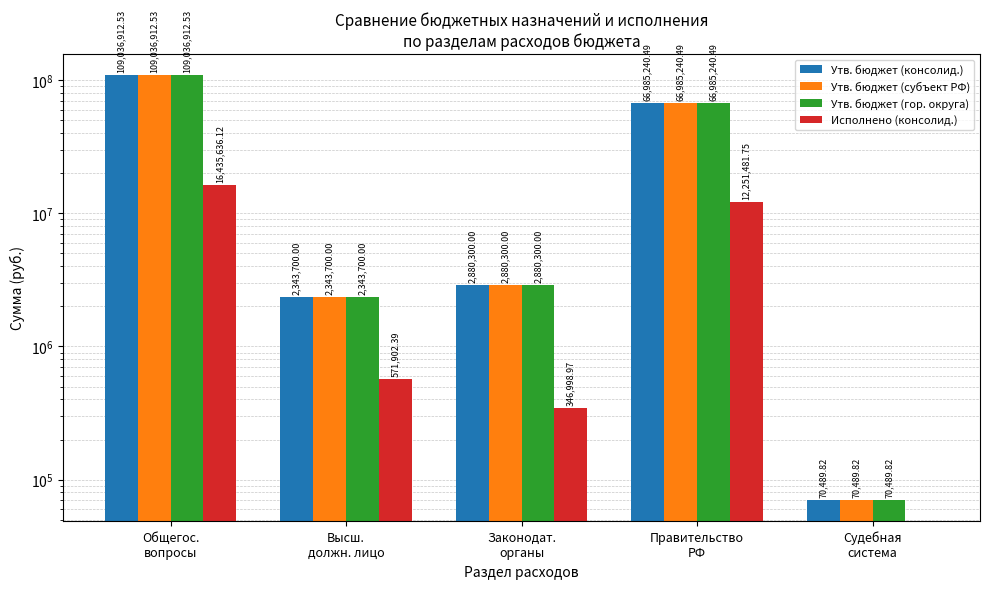

Which series has the widest spread of values?

Утв. бюджет (консолид.)